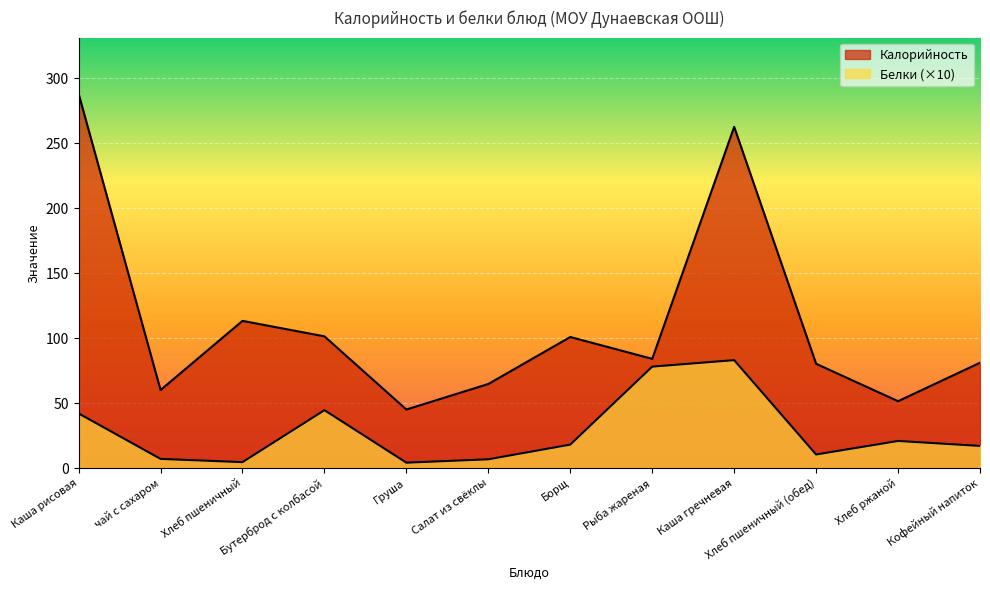

Rank the series by their maximum value, from lowest to highest.

Белки, Калорийность